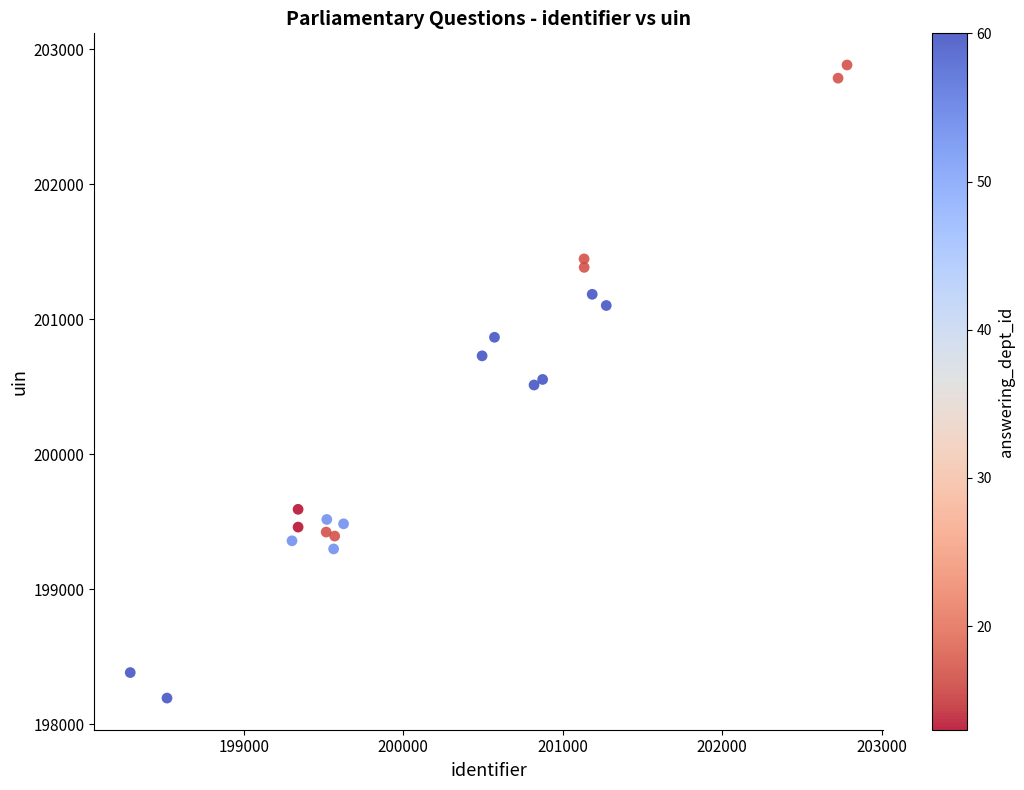

What is the range of Y values (max minus min)?

4689.9